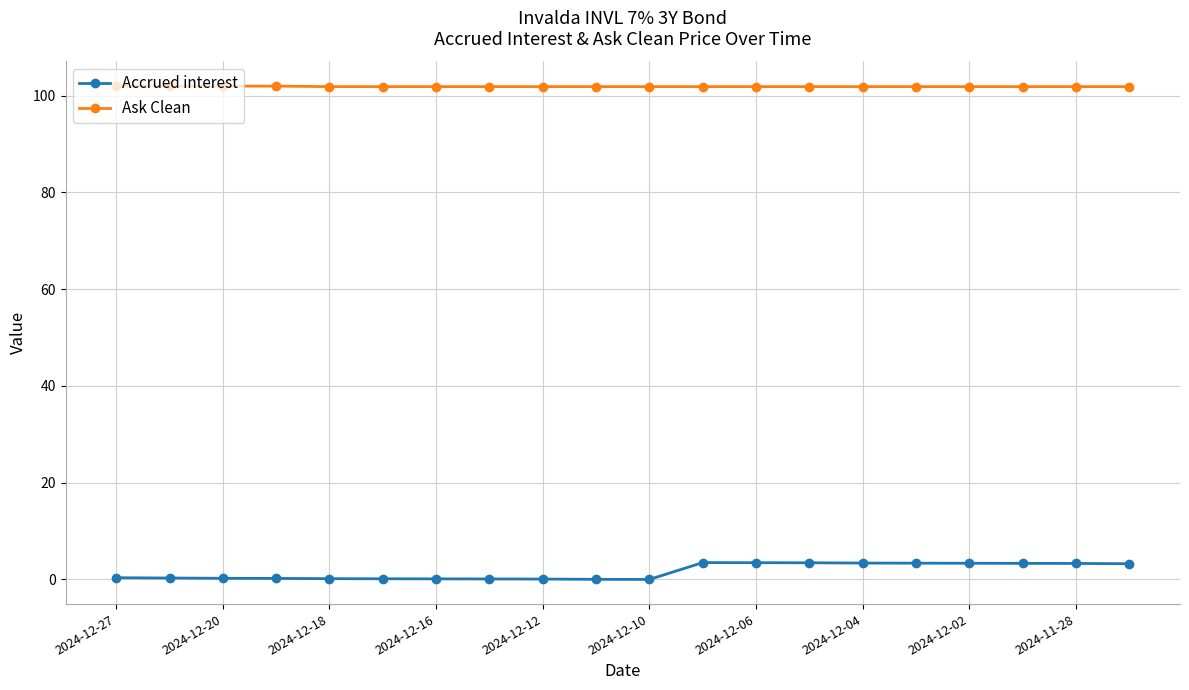

How many data points does each series have?

20